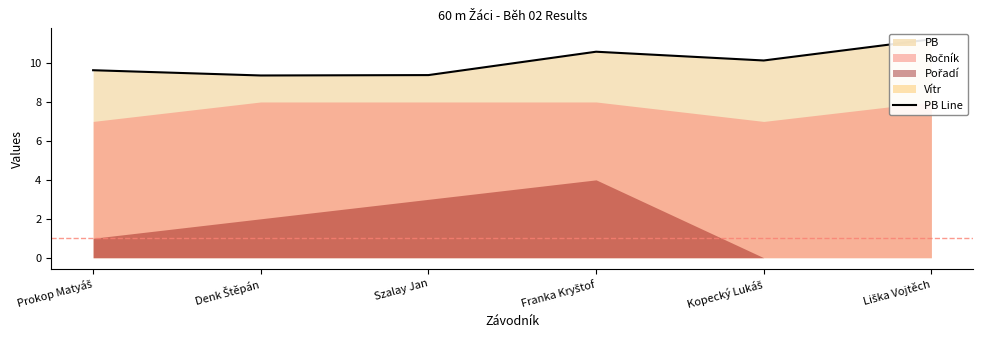

What is the difference between the second highest and minimum values?

1.2